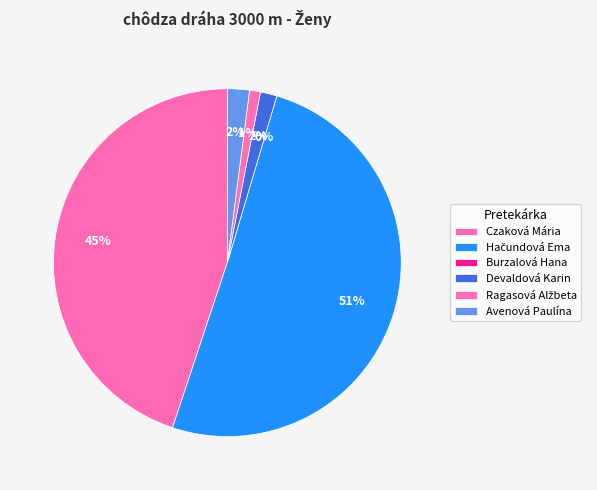

Count the number of slices in the pie.

6